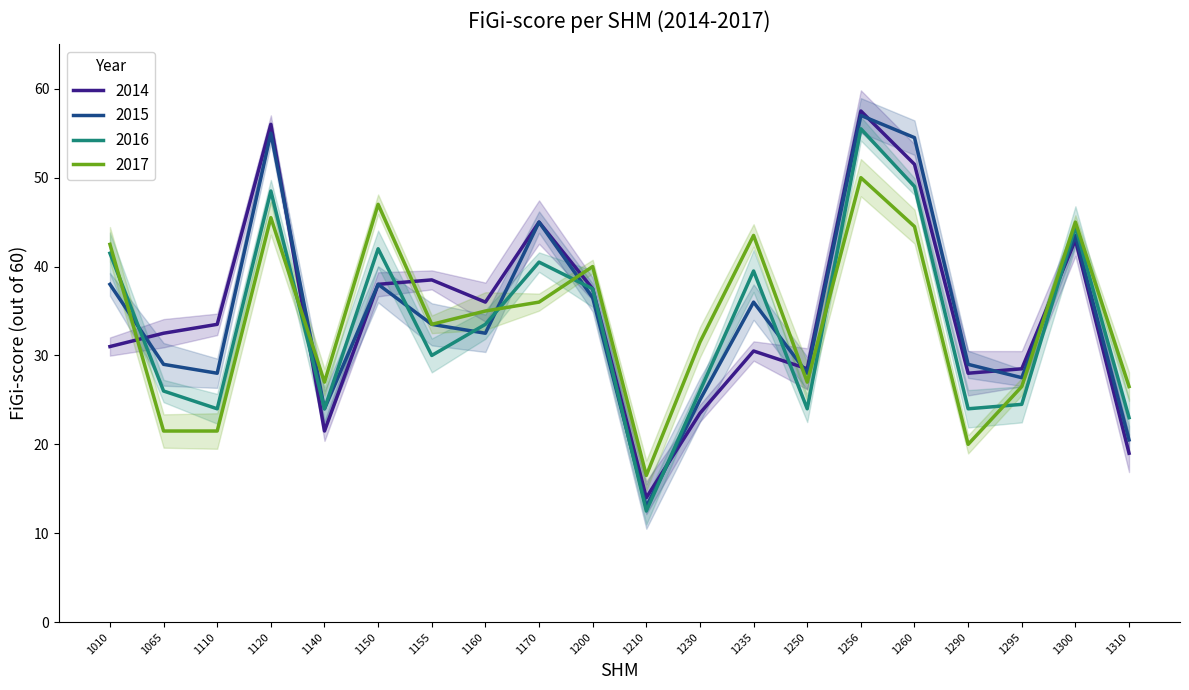

Which series ends up on top after the final intersection of 2014 and 2016?

2016